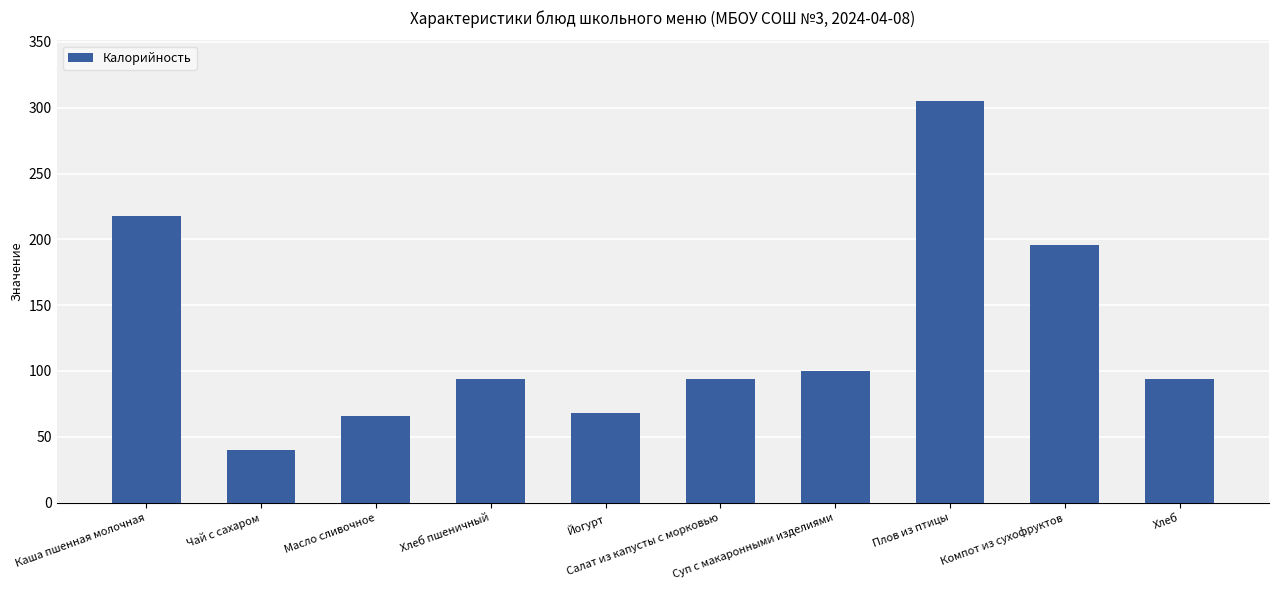

What is the change in value from Масло сливочное to Компот из сухофруктов?

+130.3